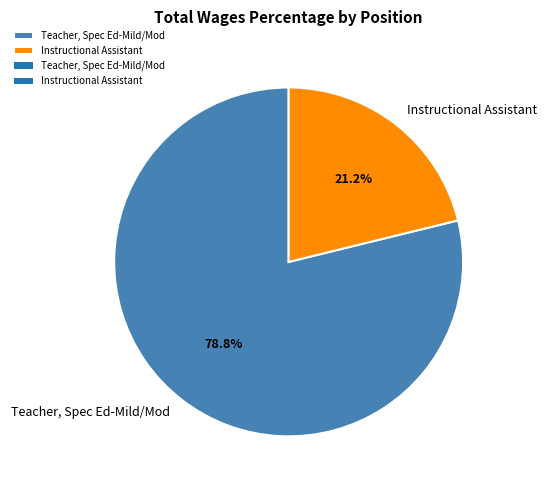

Do Instructional Assistant and Teacher, Spec Ed-Mild/Mod together represent more than half of the pie?

Yes